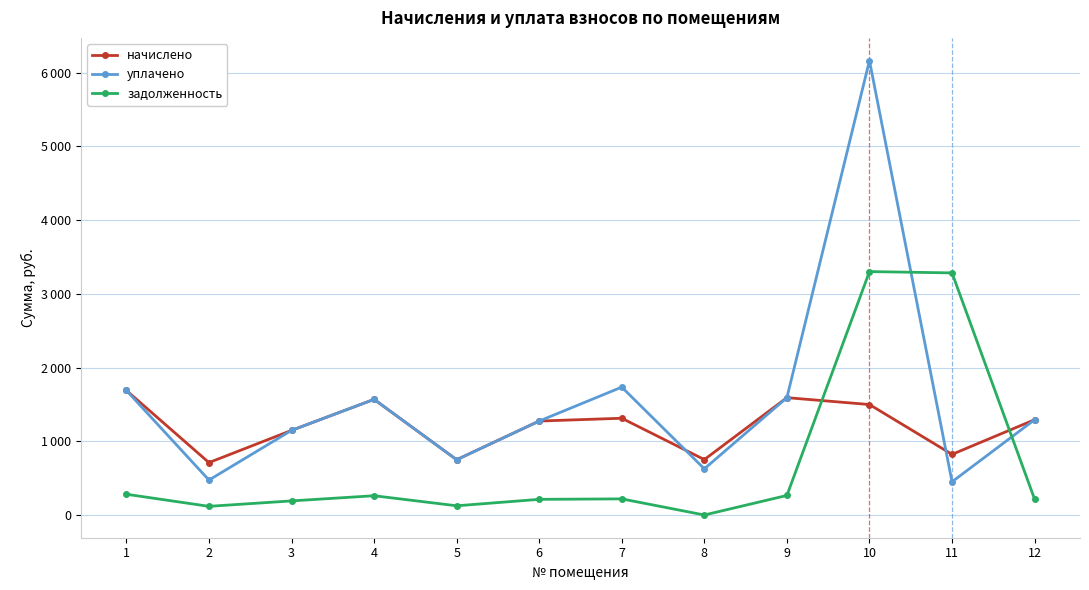

Reading right to left, extract all data points from this chart.

начислено: 12=1292.0	11=822.1	10=1498.1	9=1591.3	8=751.4	7=1312.1	6=1274.2	5=749.6	4=1568.2	3=1147.3	2=710.7	1=1689.4
уплачено: 12=1292.0	11=450.0	10=6162.0	9=1591.3	8=626.2	7=1734.4	6=1274.2	5=749.6	4=1568.2	3=1147.3	2=473.8	1=1689.4
задолженность: 12=215.3	11=3283.2	10=3301.0	9=265.2	8=0.0	7=218.7	6=212.4	5=124.9	4=261.4	3=191.2	2=117.5	1=281.6